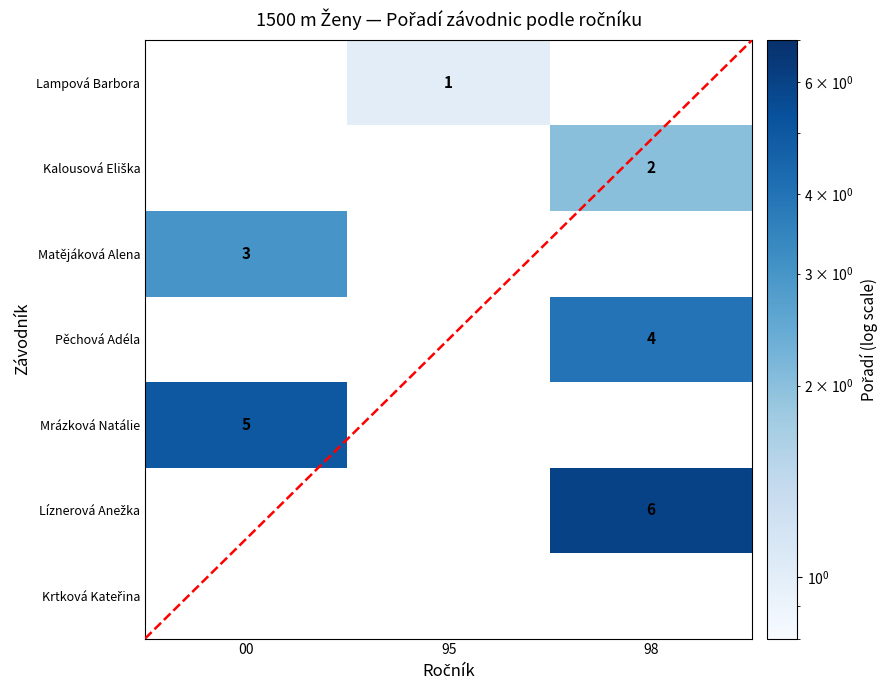

The Pěchová Adéla series shows 2 at 98. True or false?

False